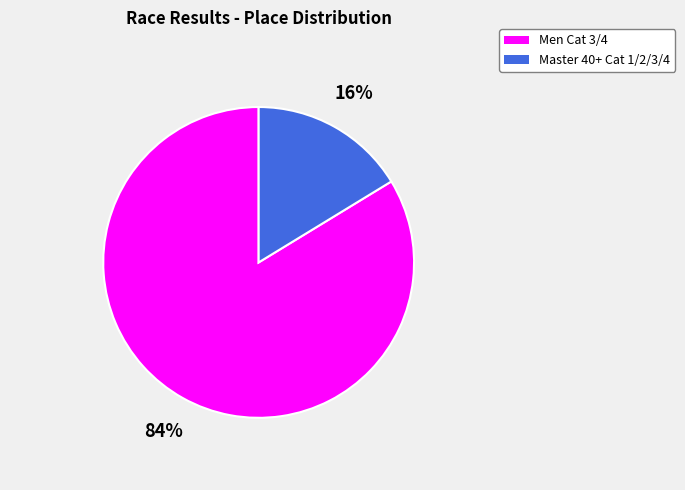

To the nearest percent, what is the combined percentage of Master 40+ Cat 1/2/3/4 and Men Cat 3/4?

100%